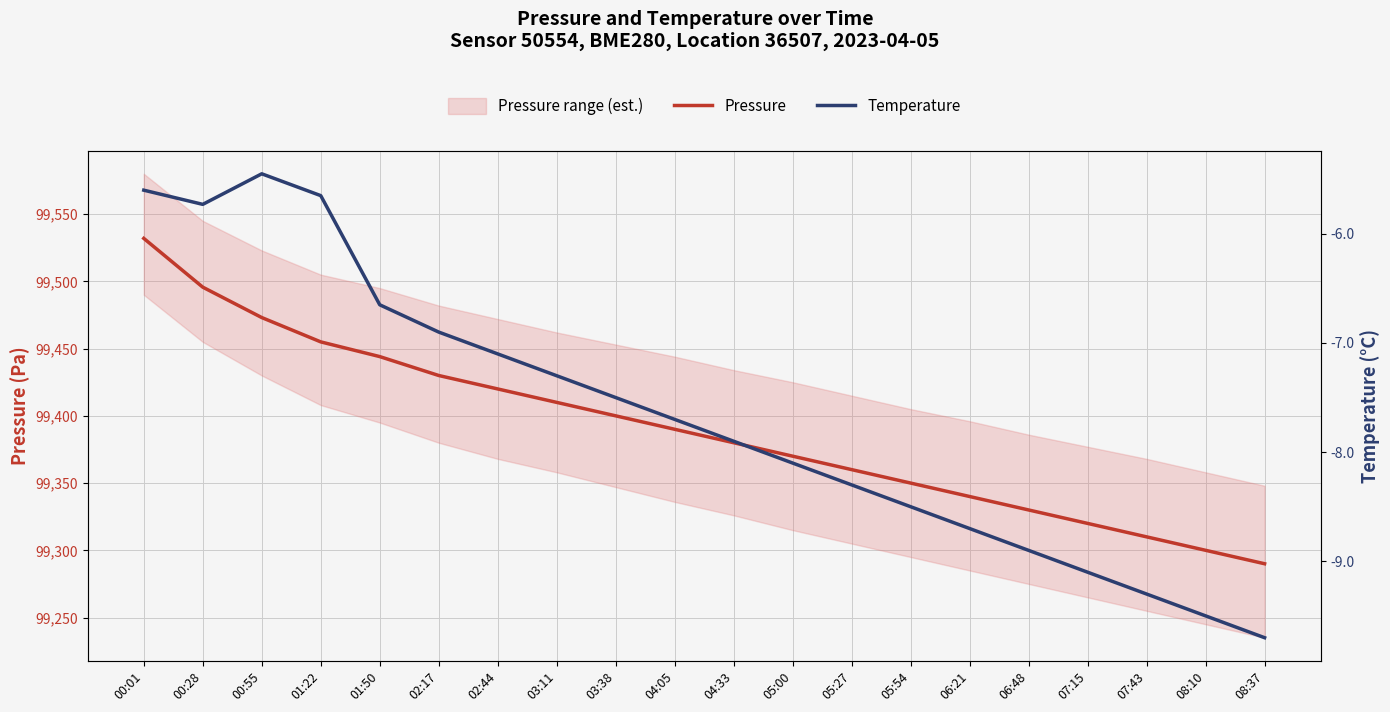

At which label is Pressure closest to 99410?

03:11